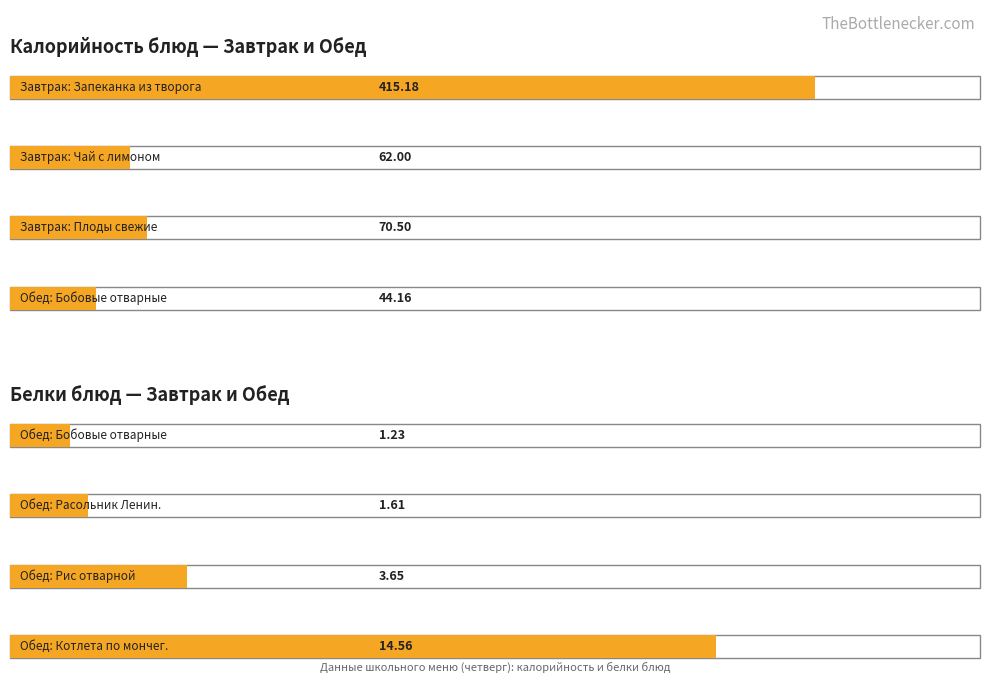

Does the chart contain any negative values?

No